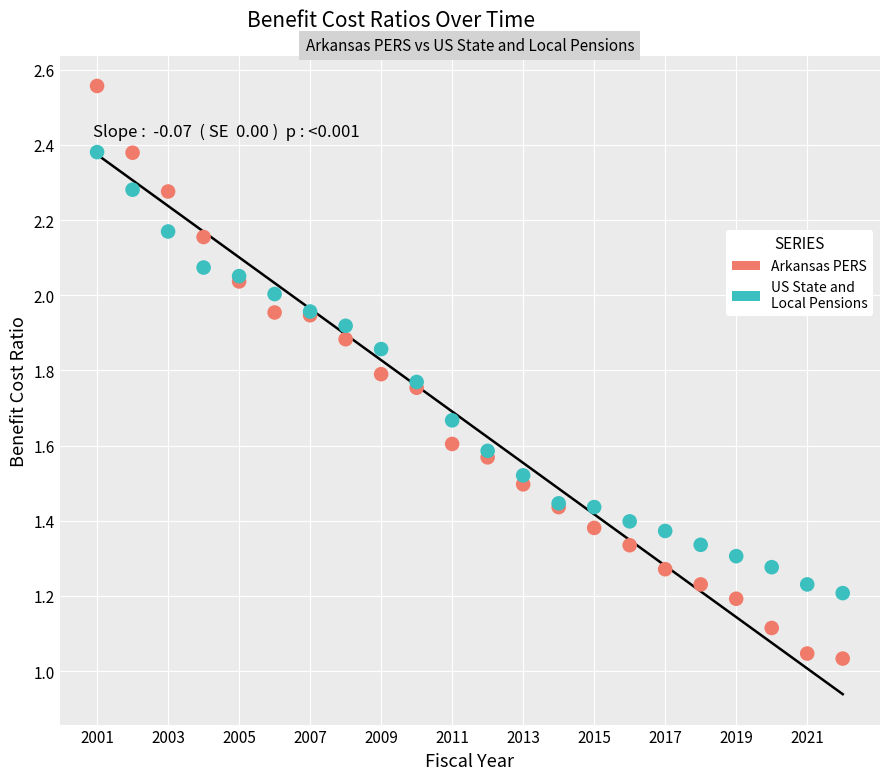

What are all the series names shown in the legend?

Arkansas PERS, US State and Local Pensions